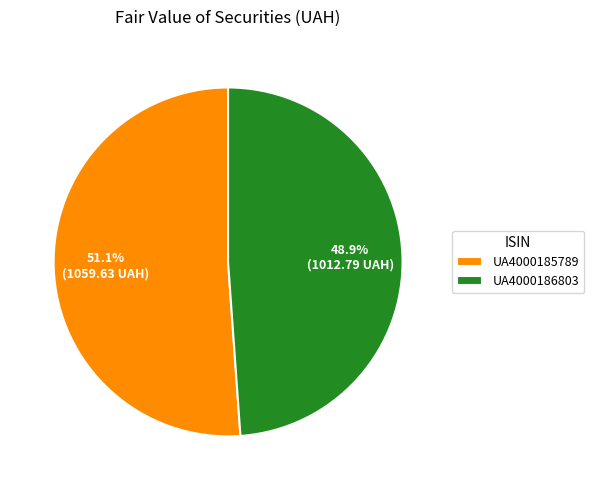

Approximately how many times larger is the value at UA4000186803 compared to UA4000185789?

1.0